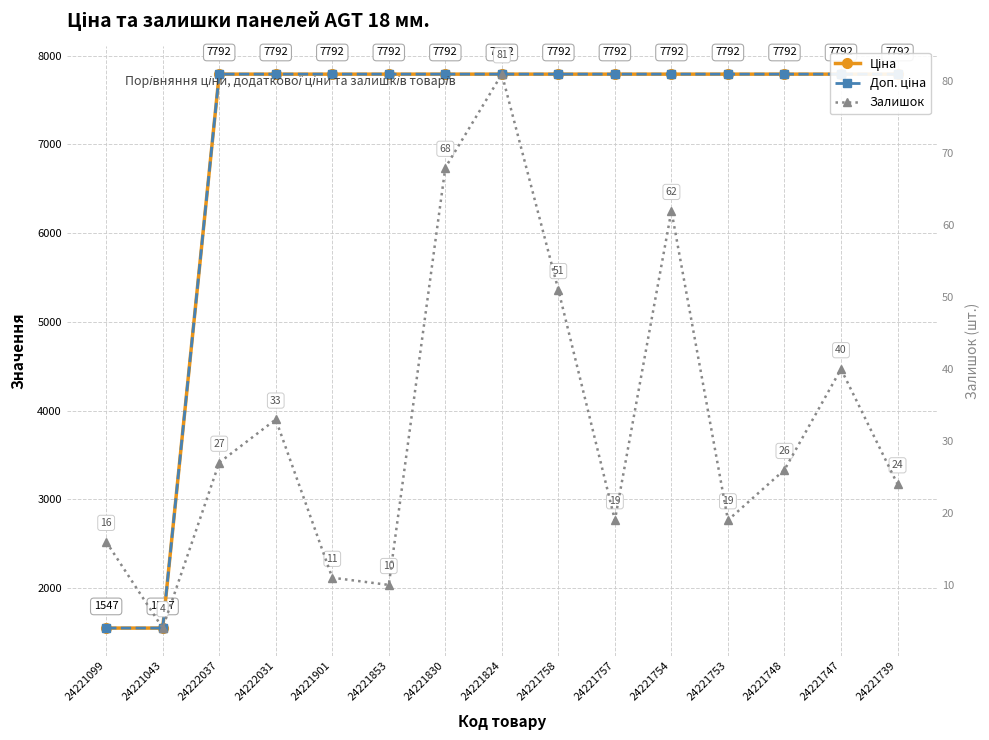

Which has a higher value, 24221901 or 24221748?

24221901